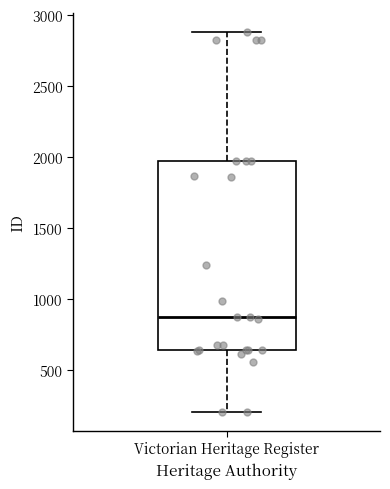

Transcribe this box plot: give where the median line is, the range the box spans, and where the two whiskers end, as read against the y-axis. The values are not printed on the chart, so give them approximately, as read against the axis.

median 850, box 650 to 1950, whiskers 200 to 2900